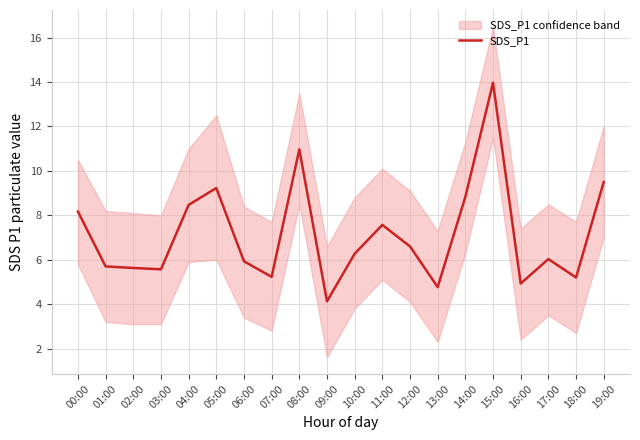

At which category does the chart reach its peak across all series?

15:00